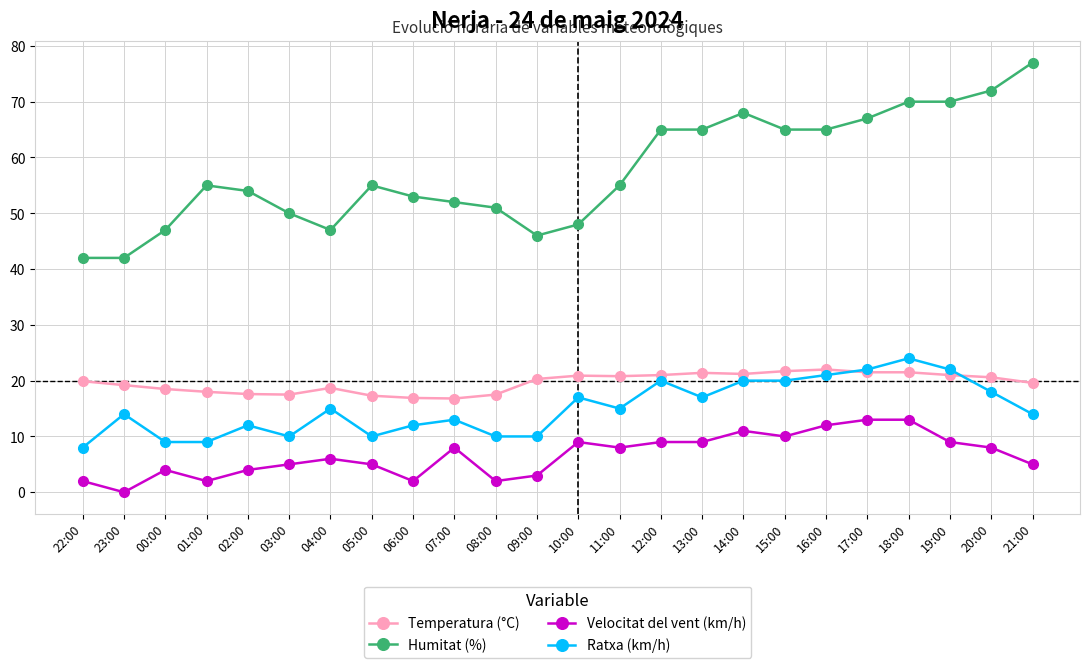

What is the total value across all series at 09:00?

79.3